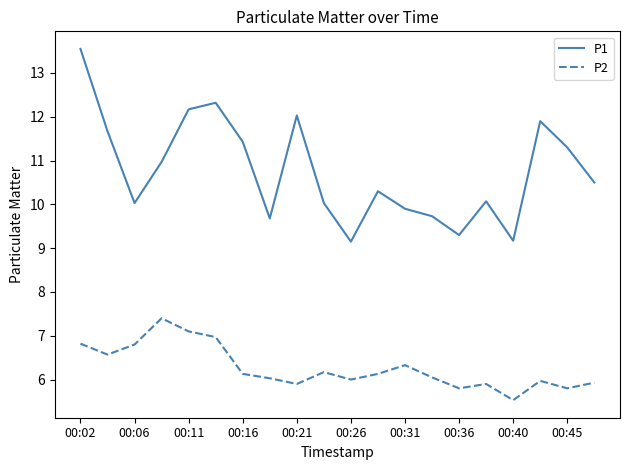

Which series has the largest range (max minus min)?

P1